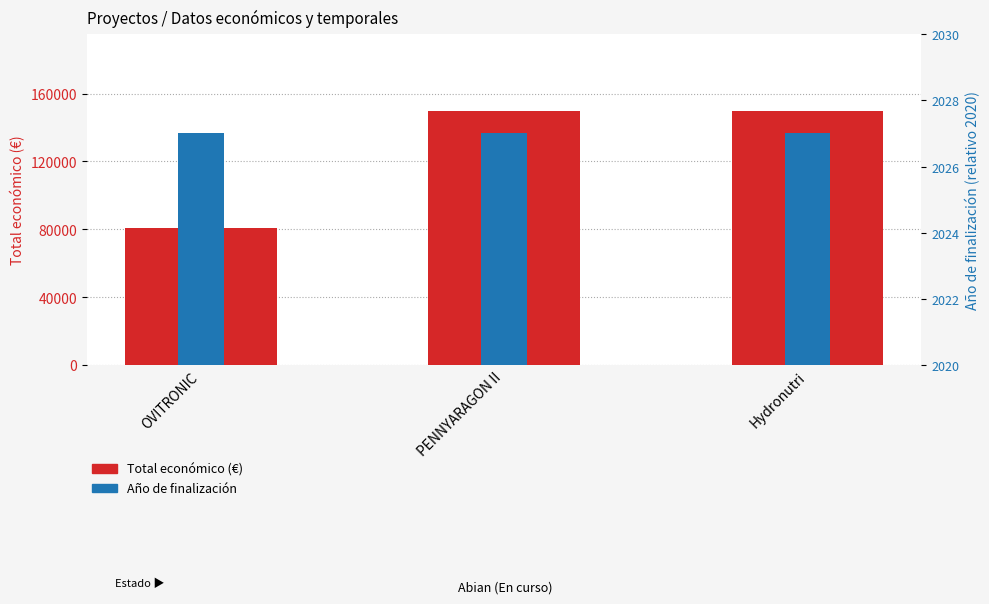

Which category has the highest value across all series?

PENNYARAGON II